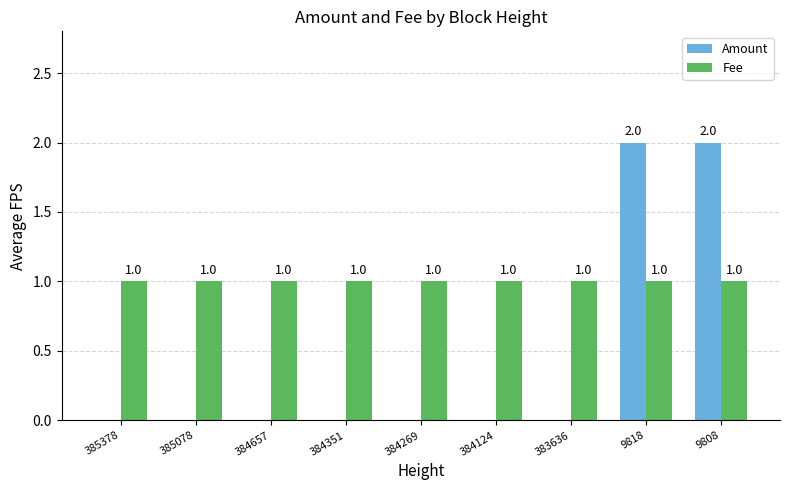

Is it true that Fee equals 0 at 385078?

False